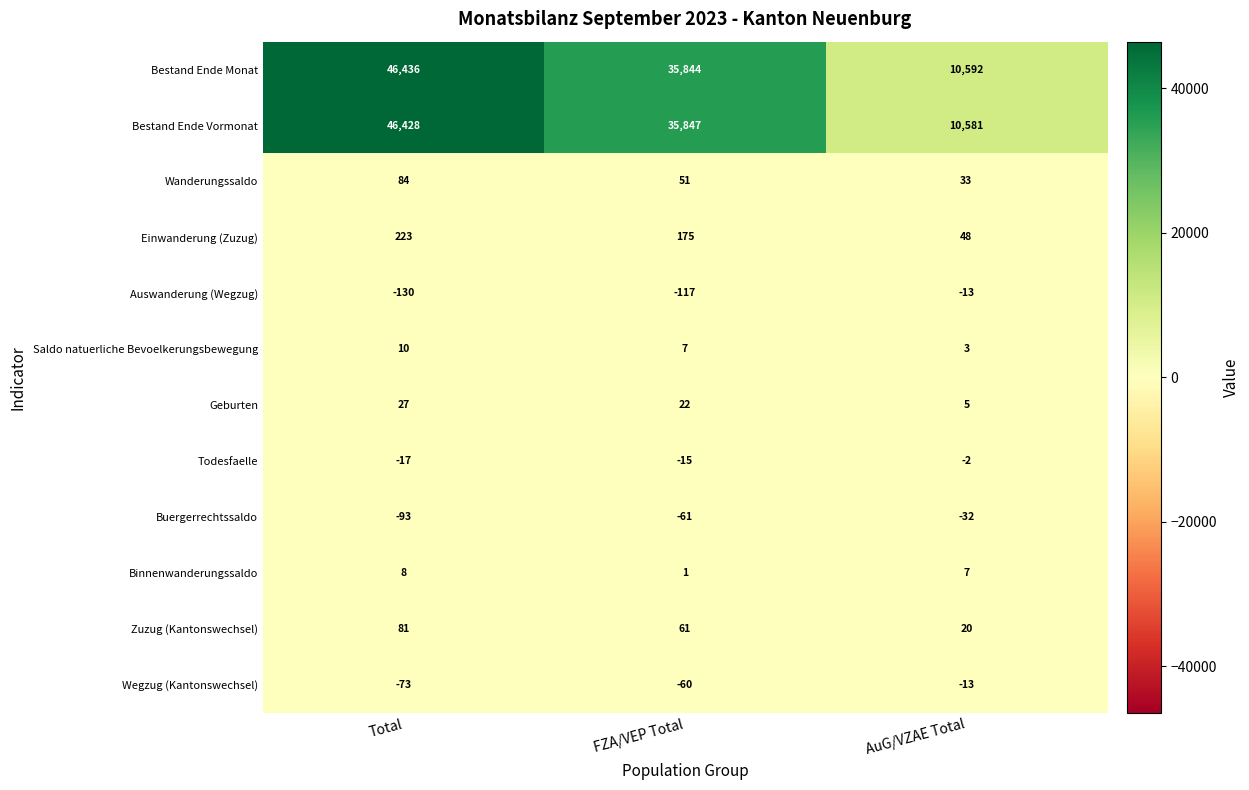

Read the Zuzug (Kantonswechsel) value at FZA/VEP Total.

61